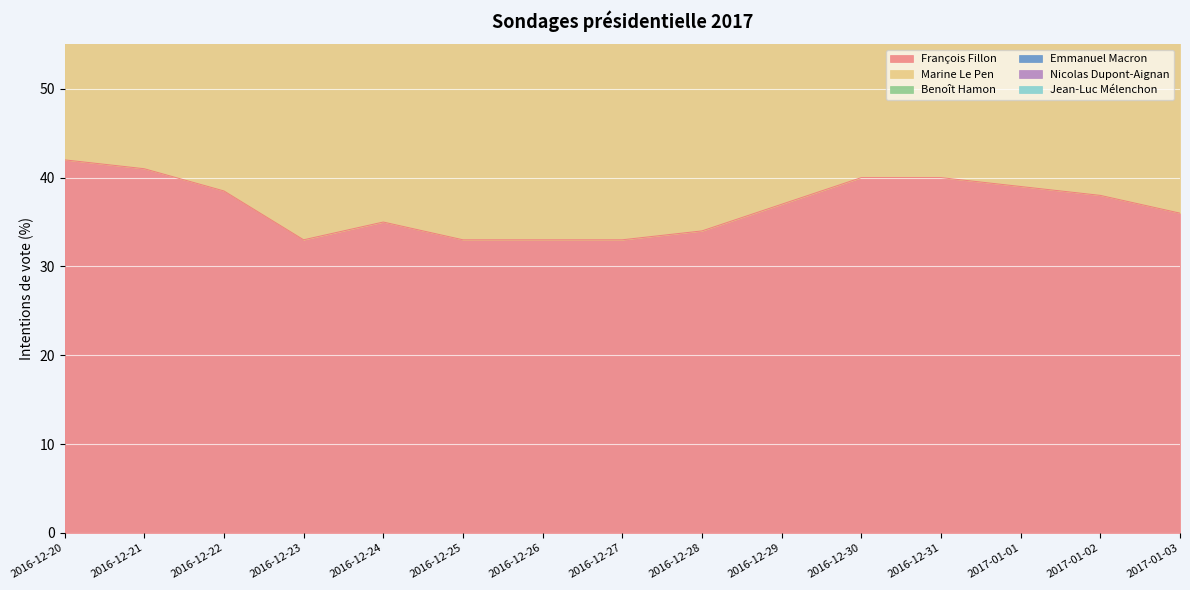

Reading right to left, list all the values displayed in this chart.

François Fillon: 36.0	38.0	39.0	40.0	40.0	37.0	34.0	33.0	33.0	33.0	35.0	33.0	38.5	41.0	42.0
Marine Le Pen: 23.5	20.0	19.0	18.5	19.0	26.5	28.0	27.5	23.5	25.0	26.5	26.0	23.0	19.0	18.0
Benoît Hamon: 13.0	13.0	13.0	13.0	12.0	16.0	16.0	15.0	12.0	15.0	15.0	10.0	10.0	11.0	14.0
Emmanuel Macron: 10.0	13.0	10.0	11.0	11.0	8.0	9.0	10.0	12.0	11.0	8.0	12.0	12.0	12.0	9.0
Nicolas Dupont-Aignan: 1.0	2.0	4.0	3.0	3.0	1.5	1.0	1.0	2.0	1.0	1.5	3.0	1.0	2.0	3.0
Jean-Luc Mélenchon: 13.0	11.0	11.0	11.0	12.0	10.0	10.0	11.0	13.0	12.0	12.0	12.0	13.0	13.0	12.0